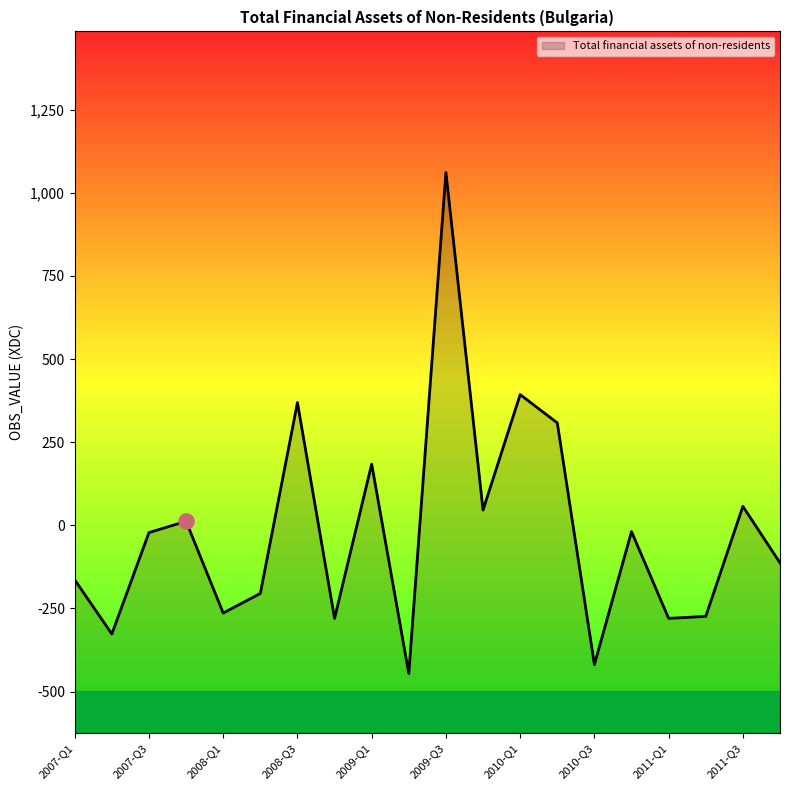

Which has a higher value, 2007-Q3 or 2010-Q2?

2010-Q2